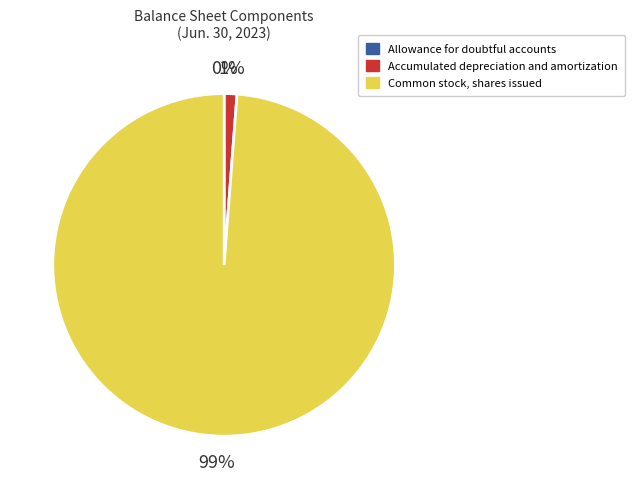

To the nearest percent, what portion does Accumulated depreciation and amortization represent?

1%